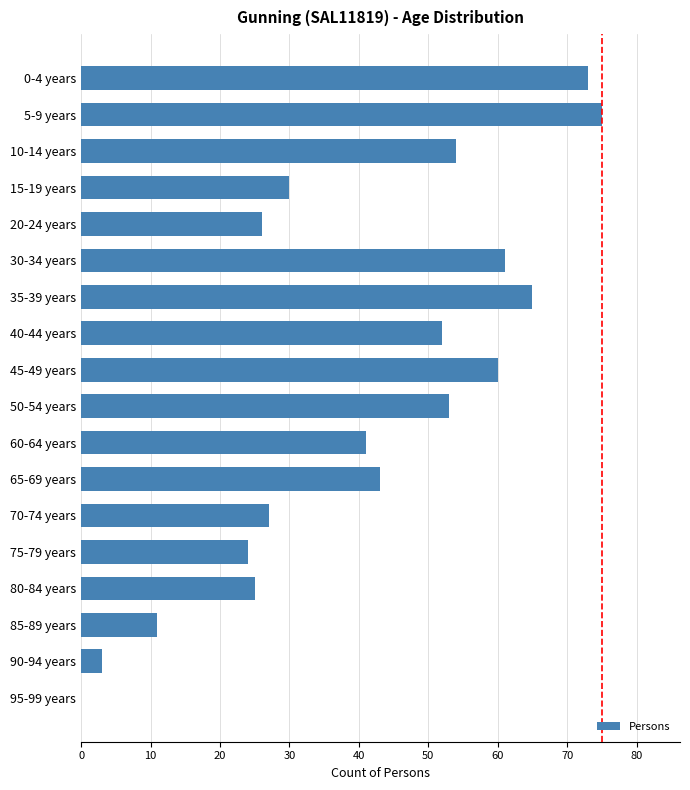

What value does the data have at 70-74 years, to the nearest 5?

25